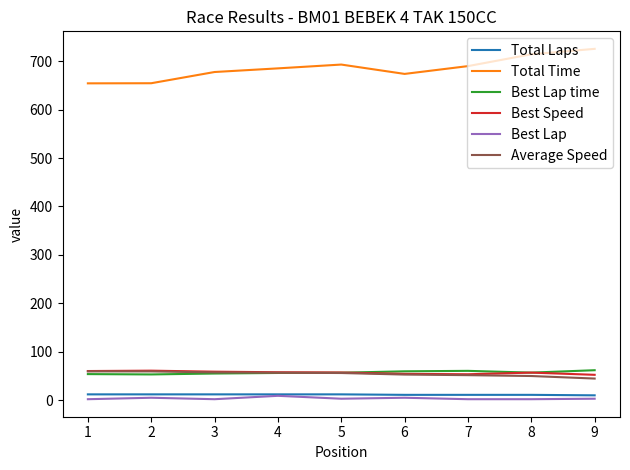

True or false: Total Time has more than 1 points higher than both neighbors.

False